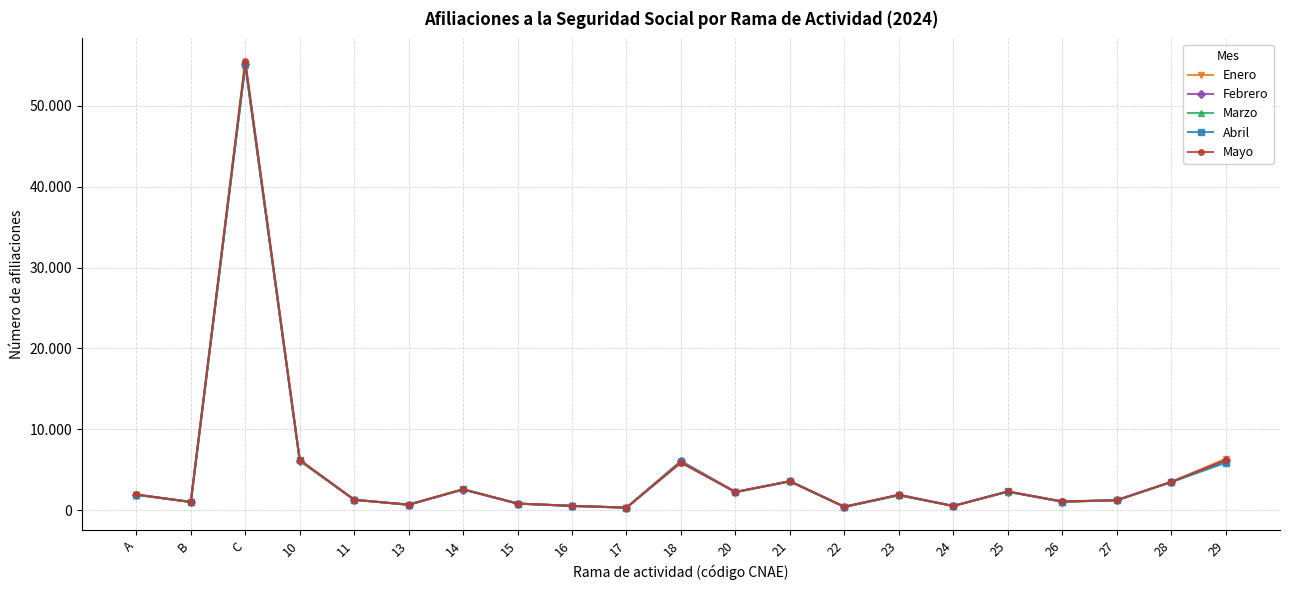

Where is the first local minimum for Enero?

B